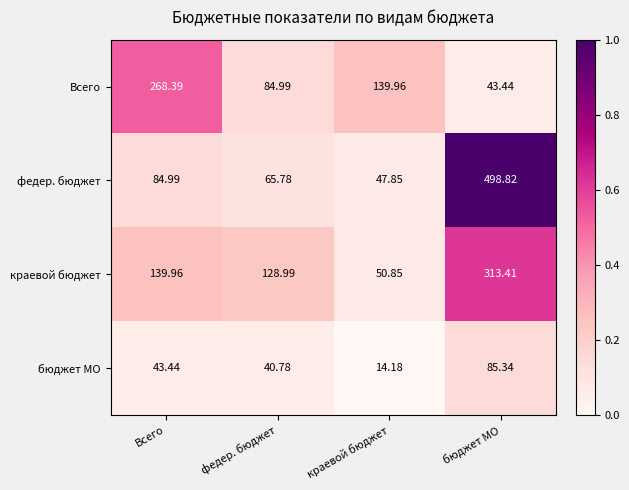

Which series has the largest range (max minus min)?

федер. бюджет